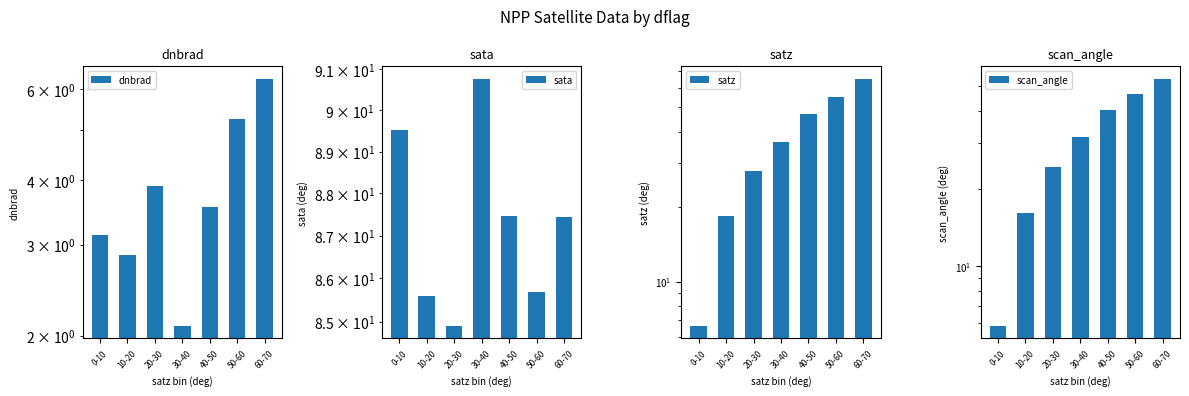

Which label corresponds to the largest value in the chart?

30-40